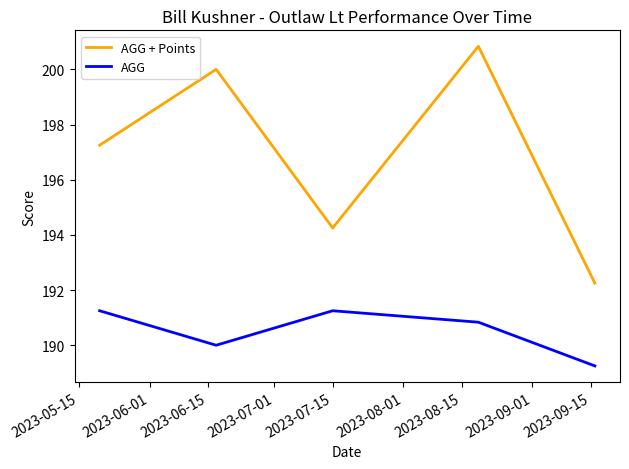

Which series has the largest total across all categories?

AGG + Points